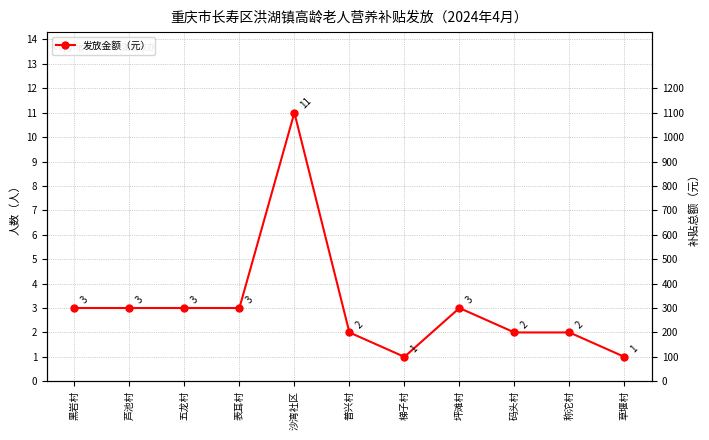

Which label corresponds to the smallest value in the chart?

梯子村